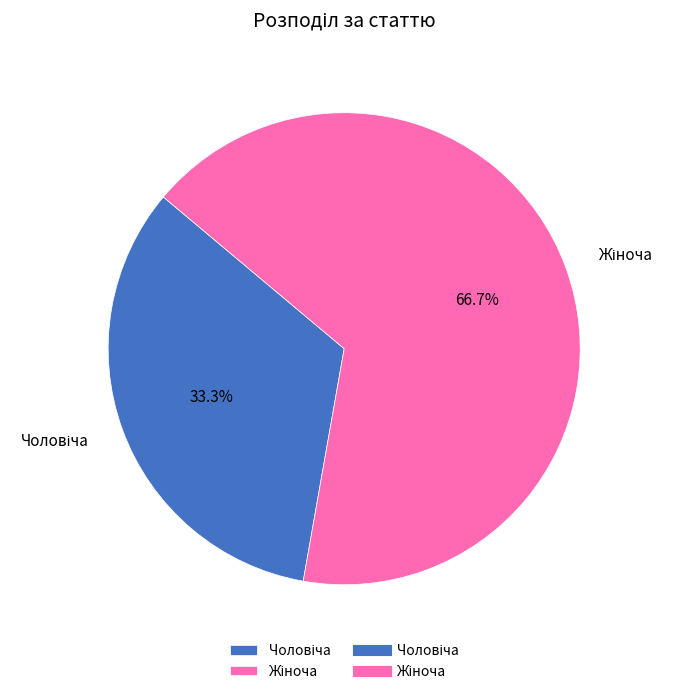

Count the number of slices in the pie.

2